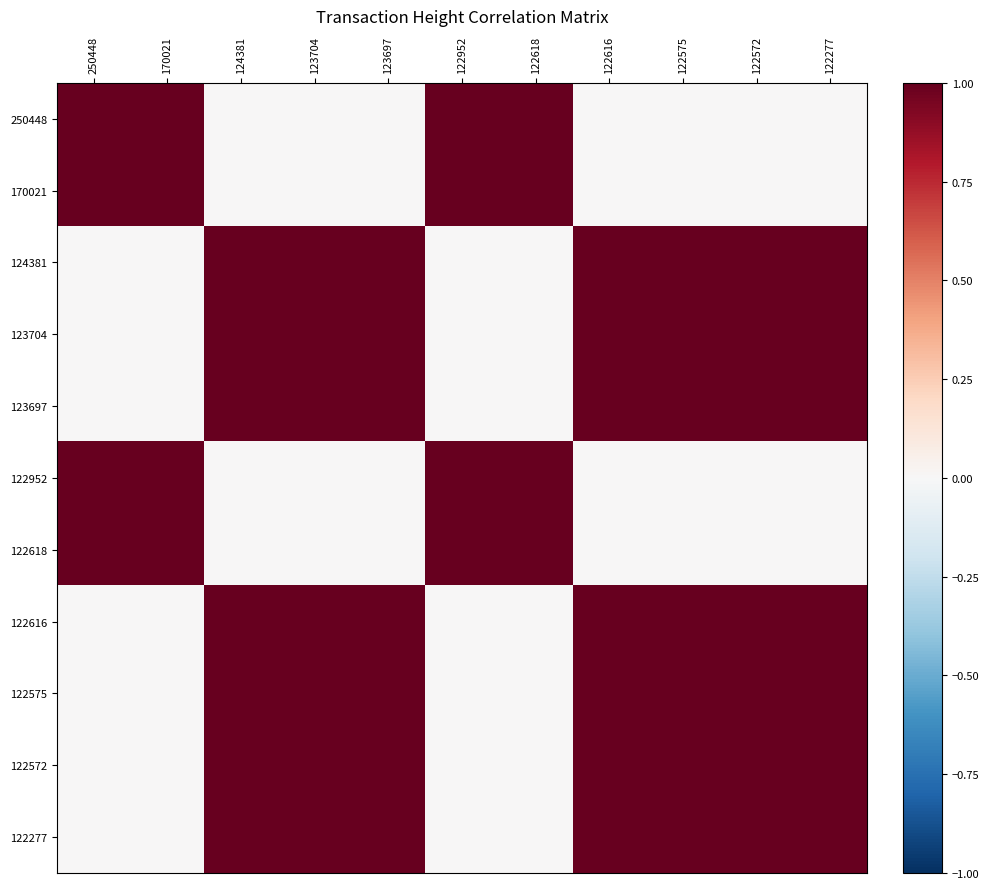

How many categories are shown in the chart?

11